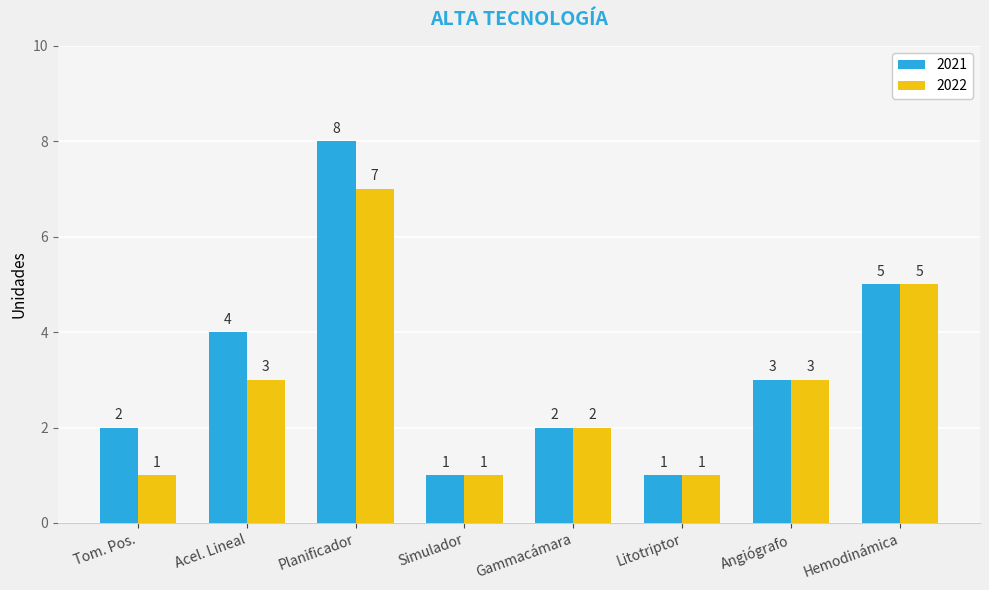

How many series are shown in this chart?

2